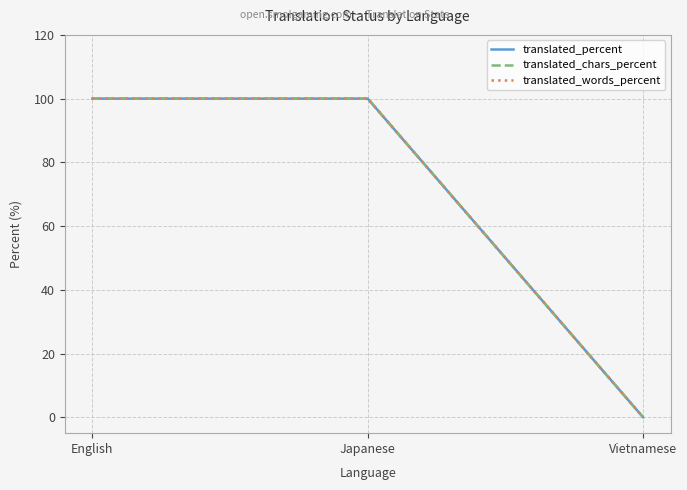

Does the chart display data point markers on the line(s)?

No